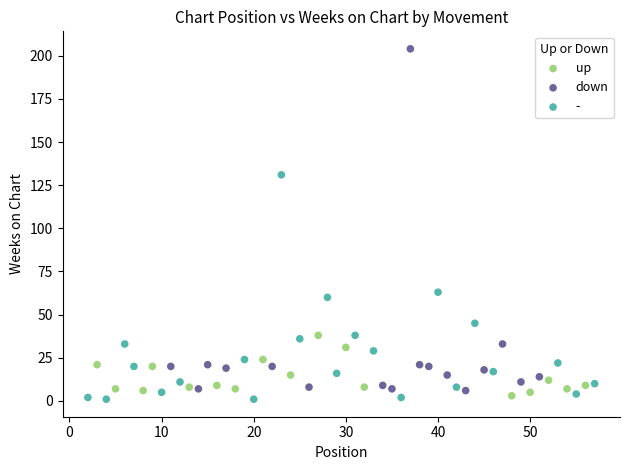

Which series reaches the maximum Y coordinate?

down